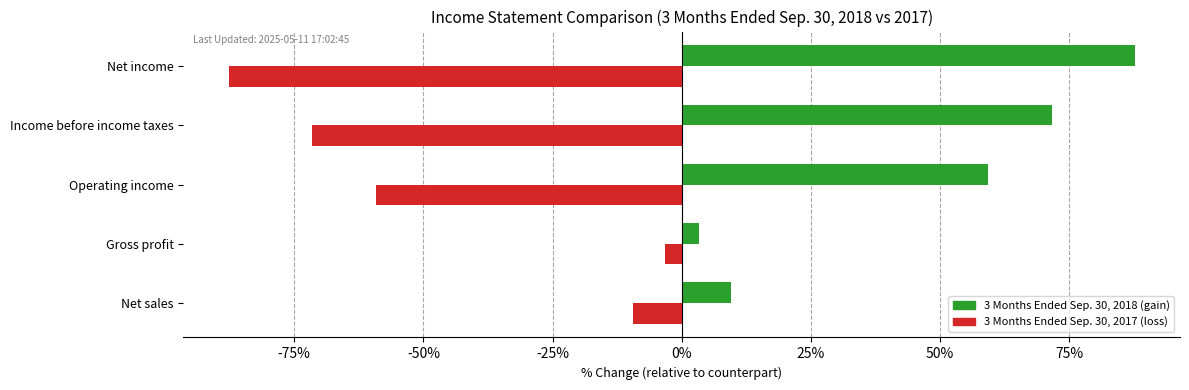

What is the maximum value shown in the chart?

87.7